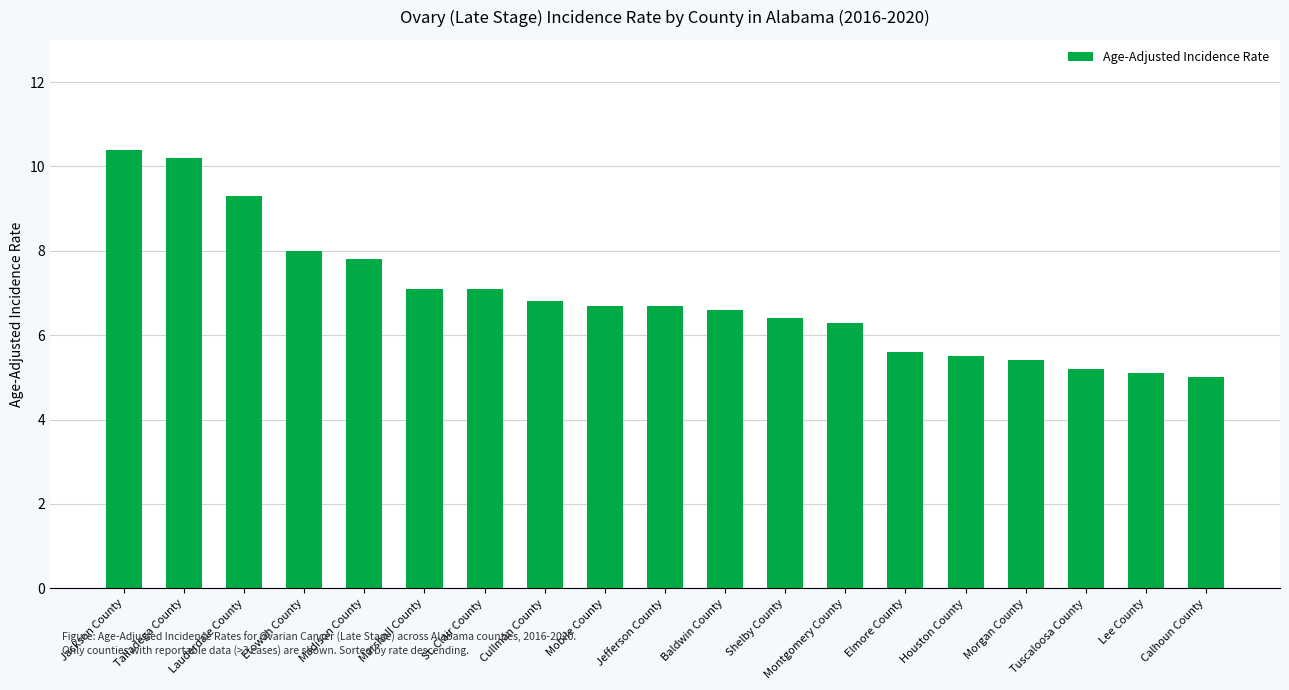

The value at Marshall County is 1.7. True or false?

False